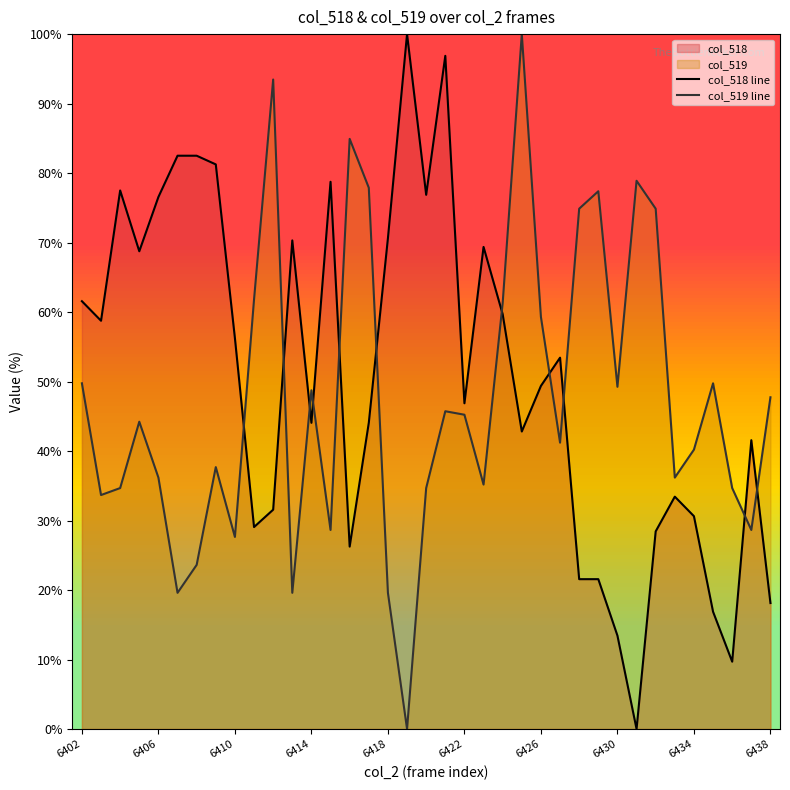

What is the spread (max minus min) of values at 15?

33.8